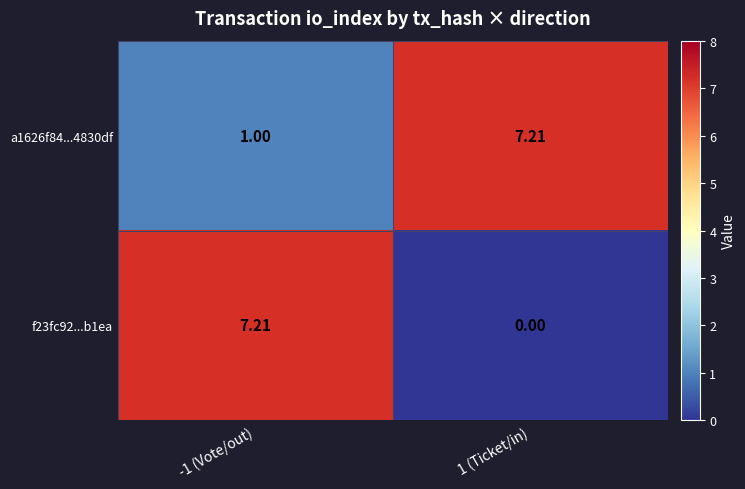

How many values in the f23fc92...b1ea series exceed 7?

1